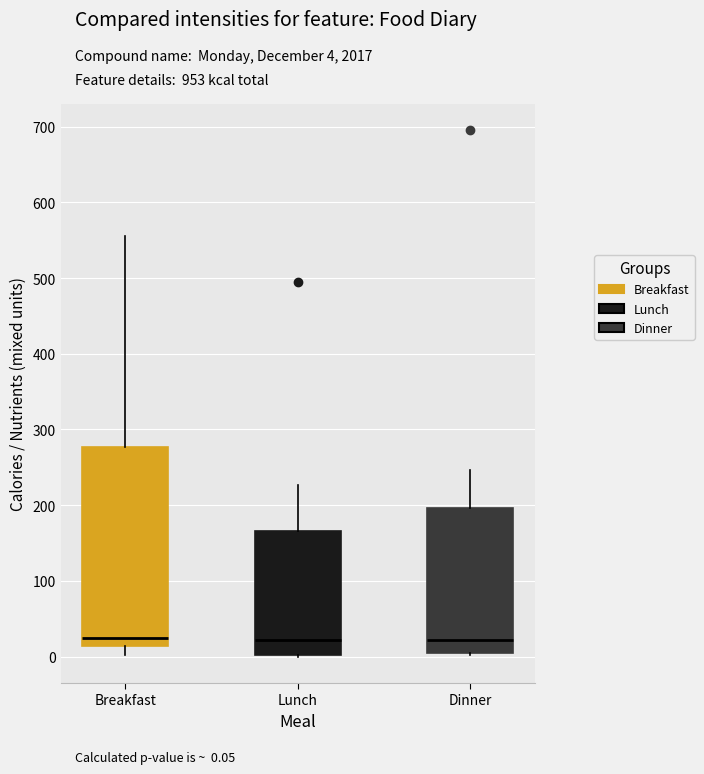

Reading left to right, transcribe this box plot: for each box, give where its median line is, the range the box spans, and where its two whiskers end, as read against the y-axis. The values are not printed on the chart, so give them approximately, as read against the axis.

Breakfast: median 30, box 10 to 280, whiskers 0 to 560
Lunch: median 20, box 0 to 170, whiskers 0 to 230
Dinner: median 20, box 0 to 200, whiskers 0 to 250